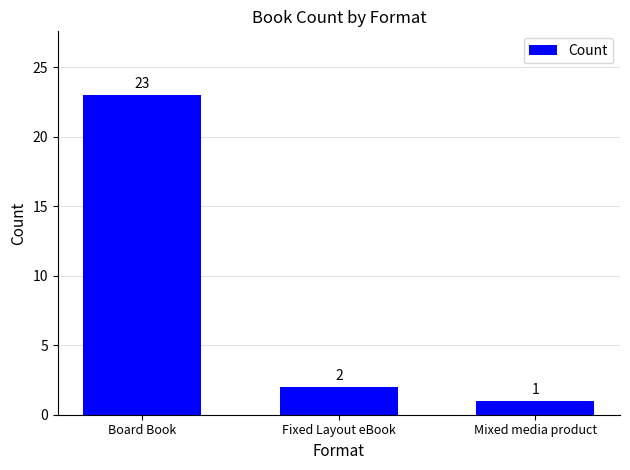

How many bars are there in total?

3